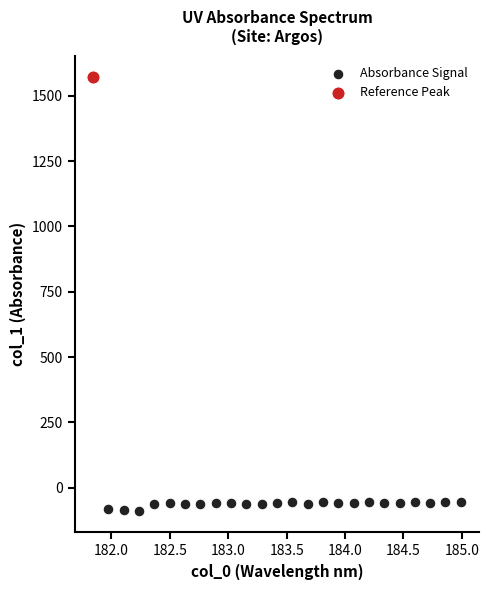

What are all the series names shown in the legend?

Absorbance Signal, Reference Peak